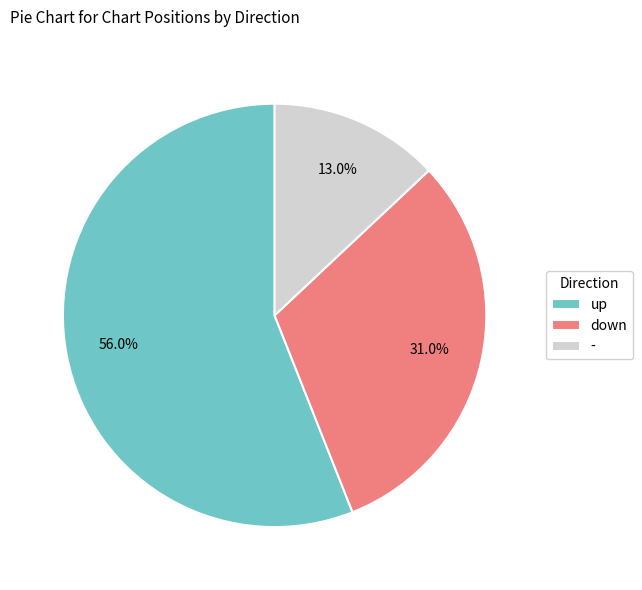

Does - represent more than half of the total?

No